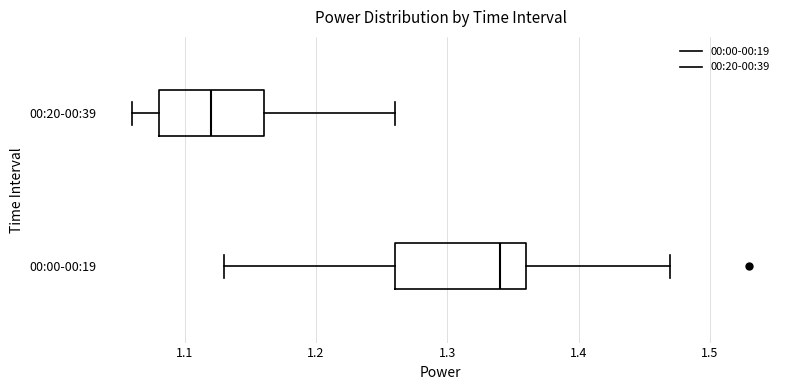

Reading bottom to top, transcribe this box plot: for each box, give where its median line is, the range the box spans, and where its two whiskers end, as read against the x-axis. The values are not printed on the chart, so give them approximately, as read against the axis.

00:00-00:19: median 1.34, box 1.26 to 1.36, whiskers 1.13 to 1.47
00:20-00:39: median 1.12, box 1.08 to 1.16, whiskers 1.06 to 1.26